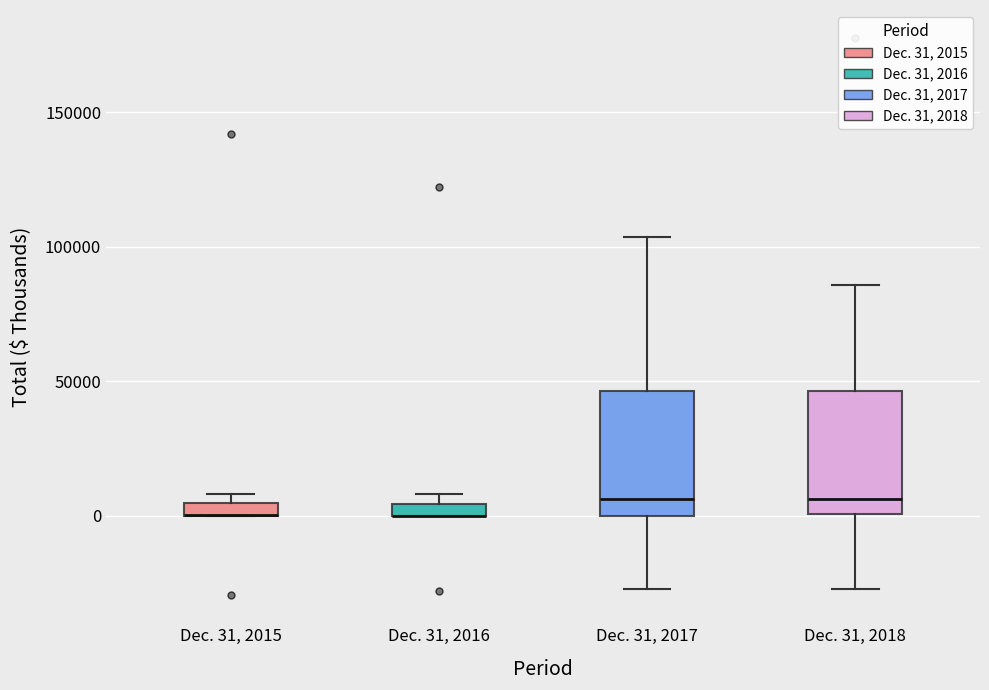

Where is the lower edge of the box for Dec. 31, 2017 on the y-axis? The values are not printed on the chart, so give them approximately, as read against the axis.

0